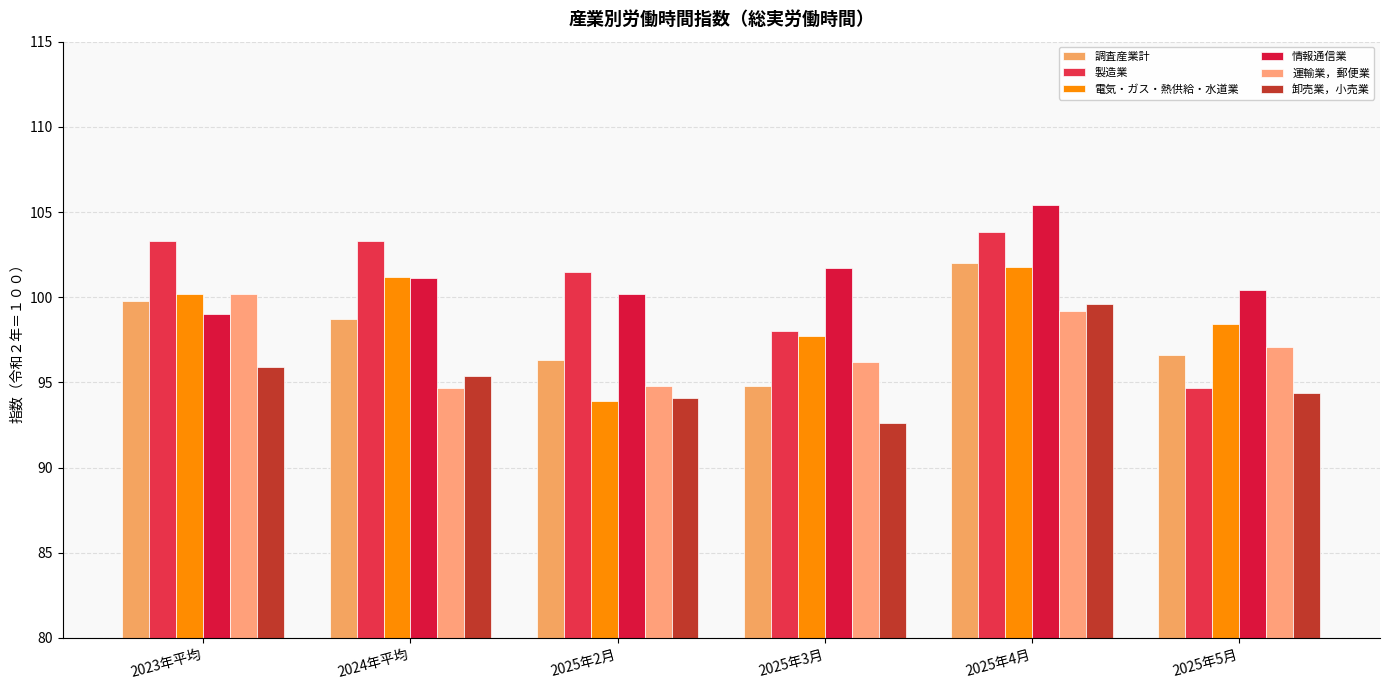

How many data points in 電気・ガス・熱供給・水道業 are above 100?

3